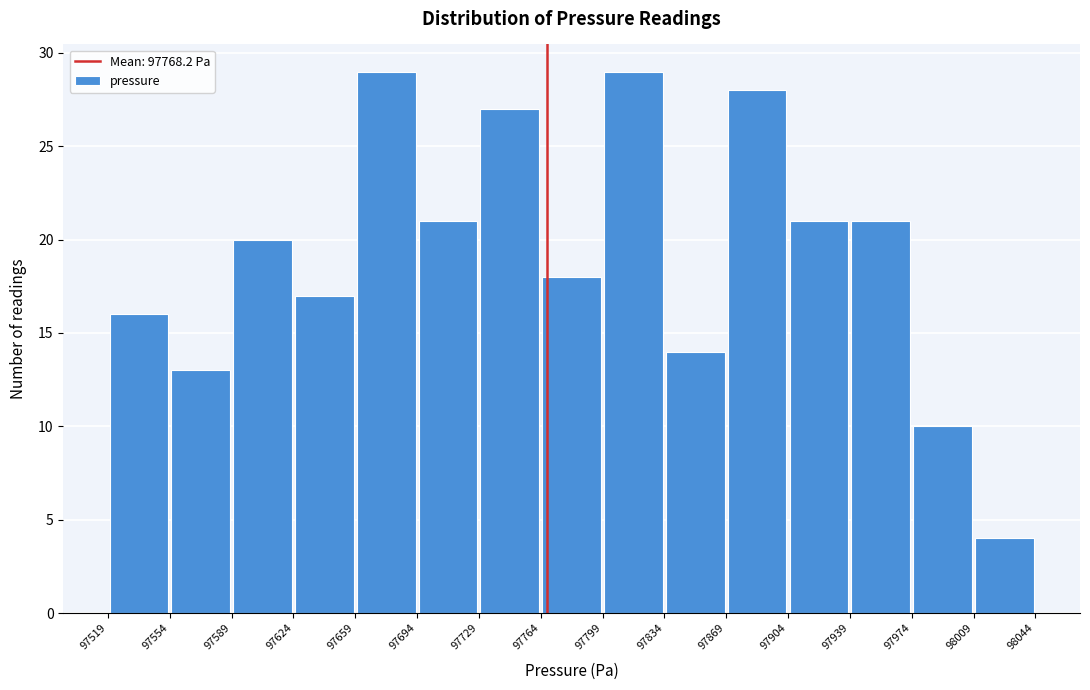

What is the height of the bar covering 97834 to 97869 on the x-axis? The values are not printed on the chart, so give them approximately, as read against the axis.

14